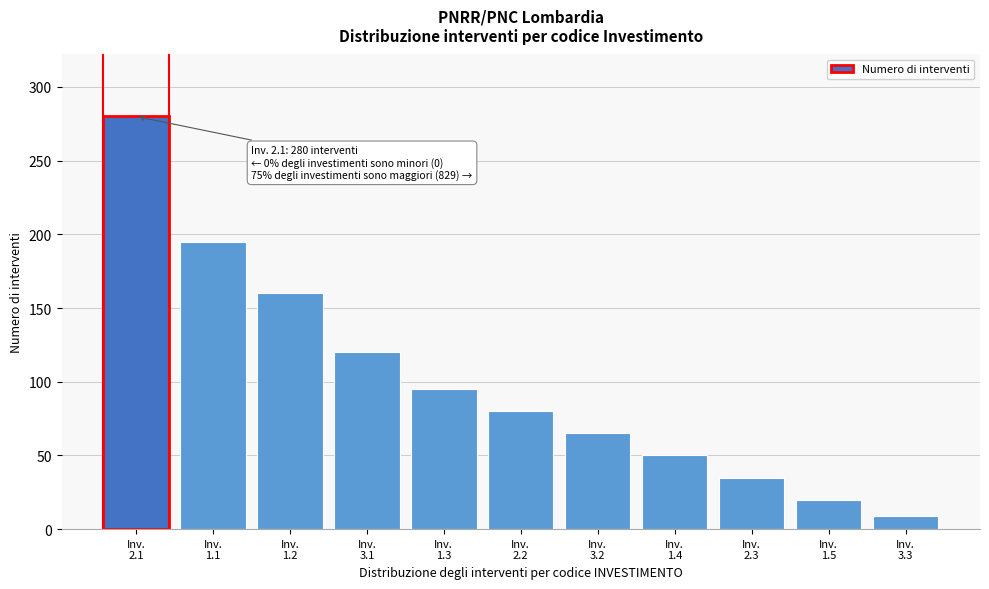

Reading left to right, extract all data points from this chart.

280	195	160	120	95	80	65	50	35	20	9